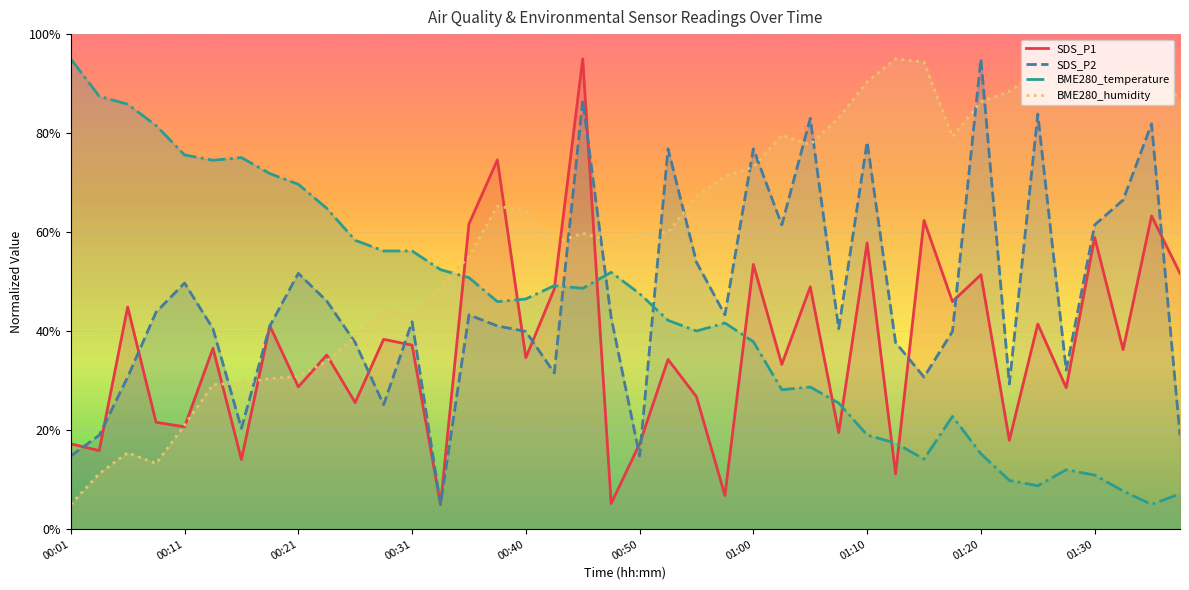

Reading right to left, list all the values displayed in this chart.

SDS_P1: 51.7	63.3	36.3	58.9	28.6	41.4	18.0	51.4	46.0	62.4	11.2	57.8	19.5	49.0	33.3	53.5	6.8	26.8	34.3	17.2	5.2	95.0	48.5	34.6	74.6	61.6	5.0	37.2	38.4	25.6	35.2	28.7	41.1	14.1	36.5	20.7	21.6	44.9	15.9	17.2
SDS_P2: 19.0	81.9	66.5	61.5	32.1	83.8	29.3	95.0	39.9	30.7	37.7	78.2	40.5	83.0	61.5	76.8	43.3	53.9	76.8	14.8	42.7	86.6	31.6	39.9	41.1	43.3	5.0	41.9	25.1	37.7	46.1	51.7	41.1	20.4	40.5	49.7	43.9	30.7	19.0	14.8
BME280_temperature: 7.2	5.0	7.7	10.9	12.0	8.8	9.9	15.2	22.8	14.2	17.4	19.0	25.5	28.7	28.2	37.9	41.6	40.0	42.2	47.6	51.9	48.7	49.2	46.5	46.0	50.8	52.4	56.2	56.2	58.4	64.8	69.7	71.8	75.1	74.5	75.6	81.5	85.8	87.5	95.0
BME280_humidity: 86.8	92.3	92.3	86.8	88.3	92.3	88.4	86.3	79.3	94.3	95.0	90.4	83.0	77.7	79.6	73.2	71.3	67.2	60.0	59.5	58.2	59.8	57.8	64.3	65.3	55.1	49.0	43.2	44.3	38.8	33.9	30.9	30.4	29.6	29.2	21.0	13.3	15.4	11.2	5.0